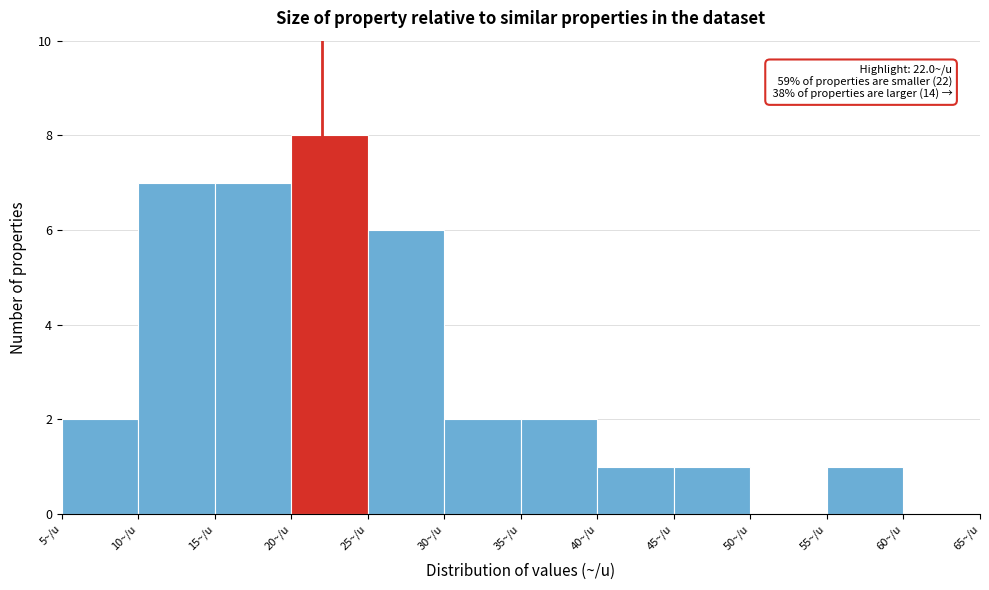

Over which range of the x-axis is the bar tallest?

20 to 25